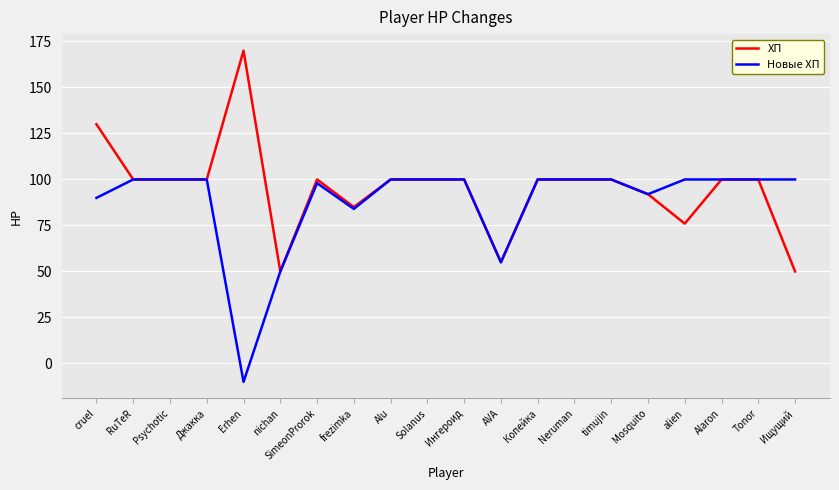

At Ищущий, list the series in order from largest to smallest.

Новые ХП, ХП